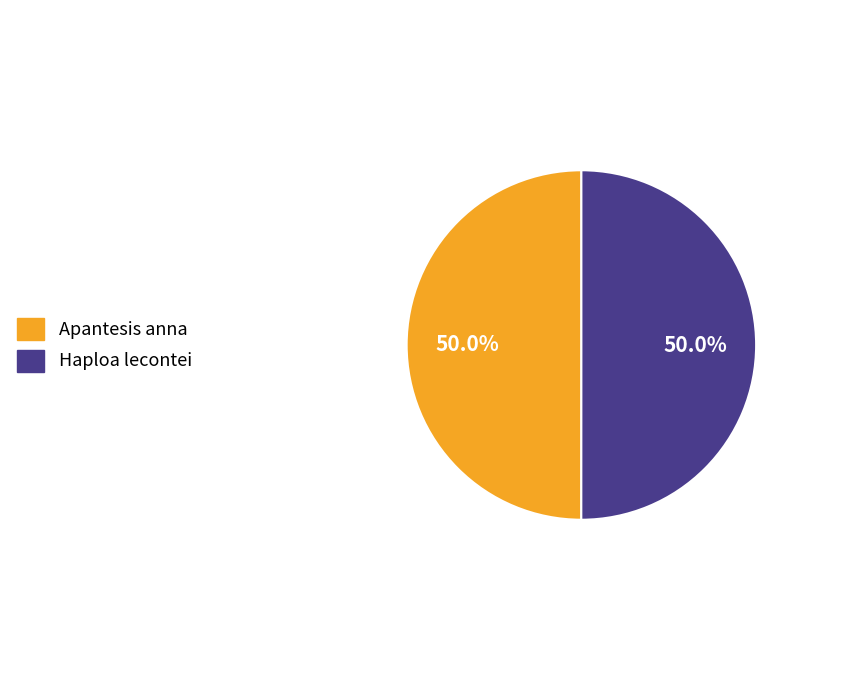

Approximately how many times larger is the value at Apantesis anna compared to Haploa lecontei?

1.0